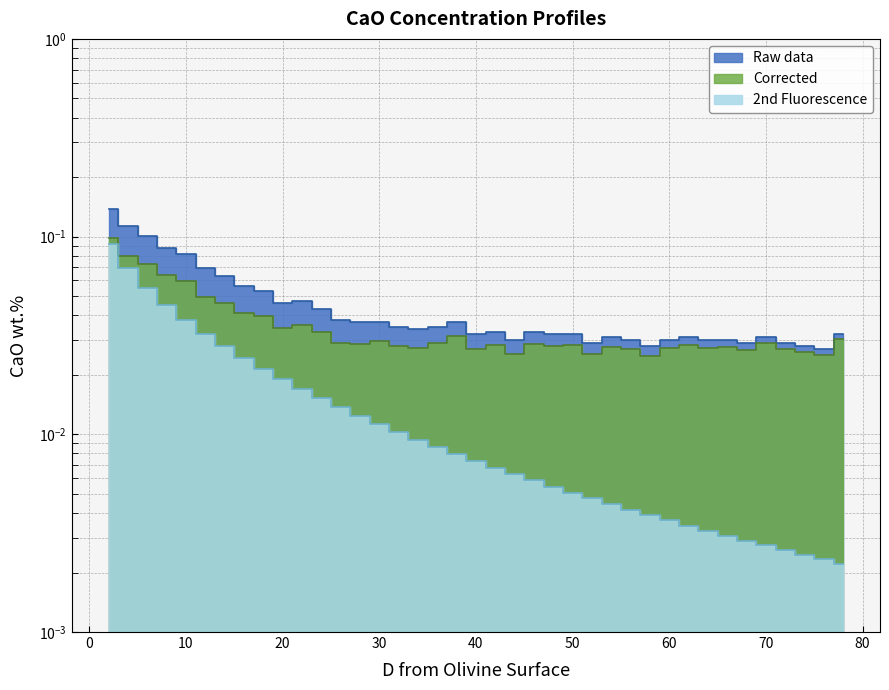

What is the total value across all series at 42?

0.1